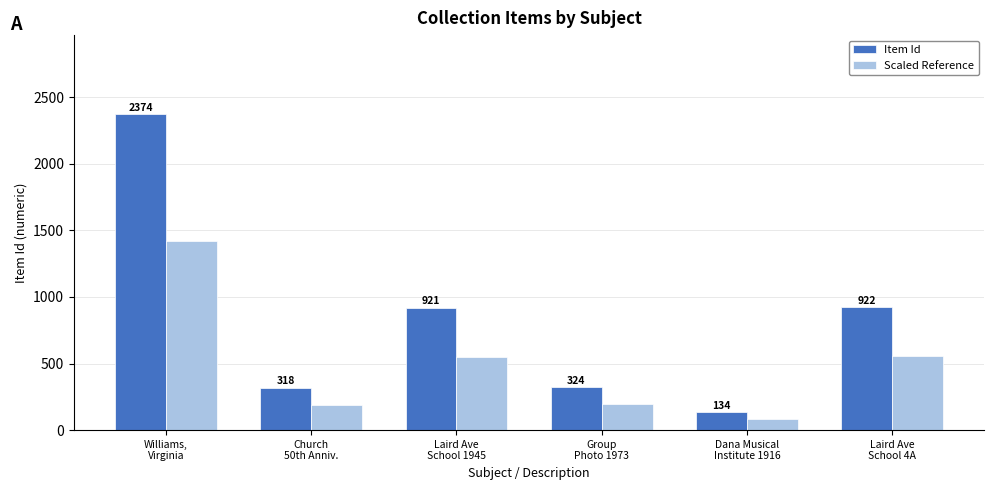

What is the difference between the maximum and minimum values in the Scaled Reference series?

1344.0